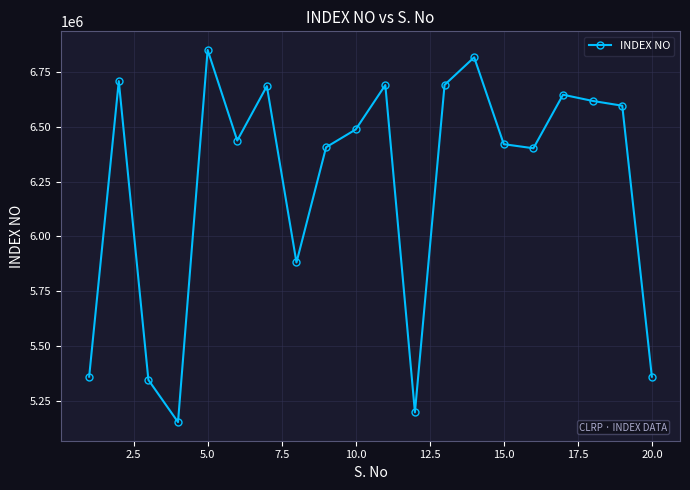

How many interior local peaks (higher than both neighbors) does the data have?

6